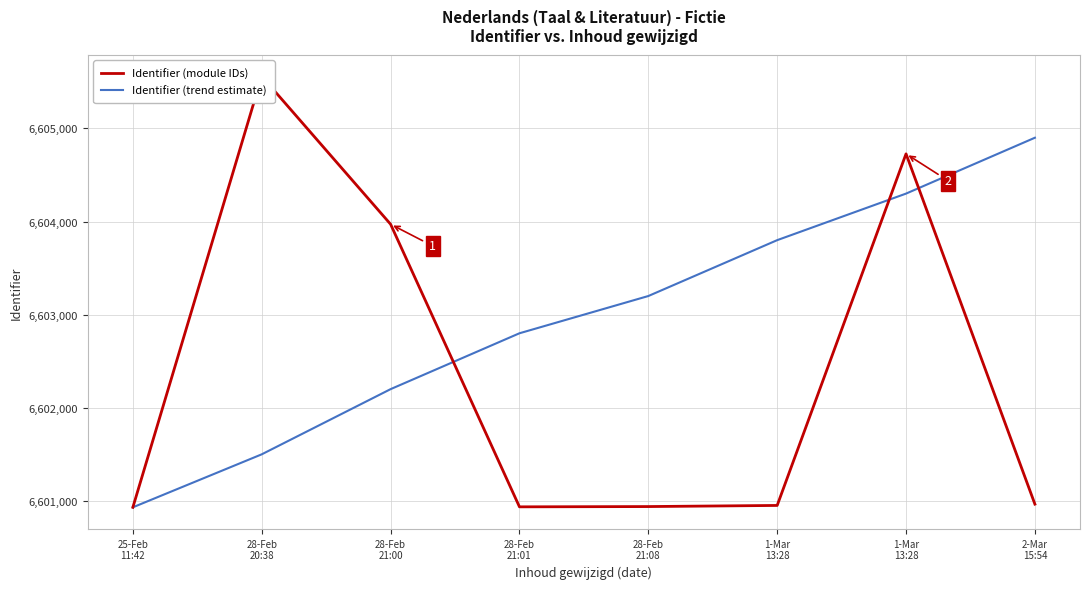

Is the value of Identifier (module IDs) at 28-Feb
21:01 greater than the value of Identifier (trend estimate) at 25-Feb
11:42?

Yes